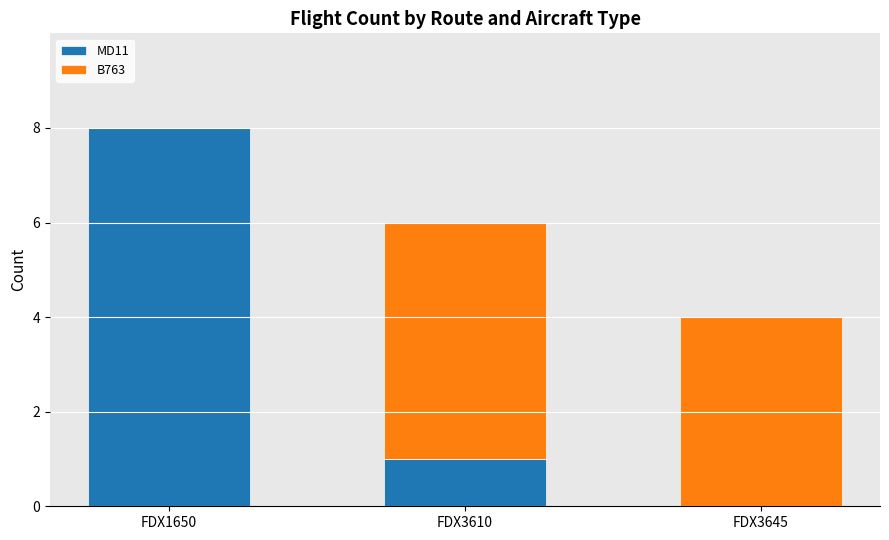

Reading right to left, transcribe the values for MD11.

FDX3645=0	FDX3610=1	FDX1650=8